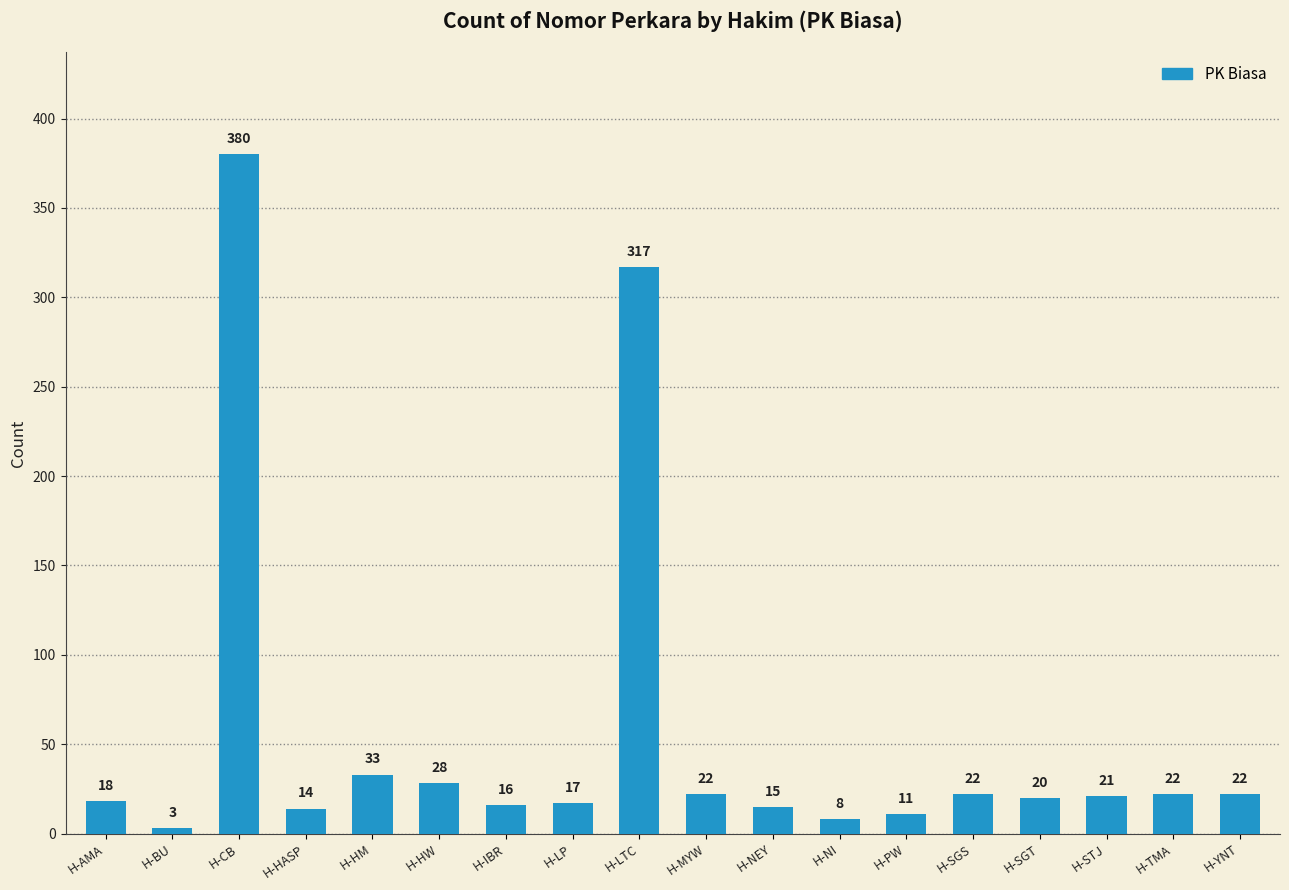

What value does the data have at H-HASP?

14